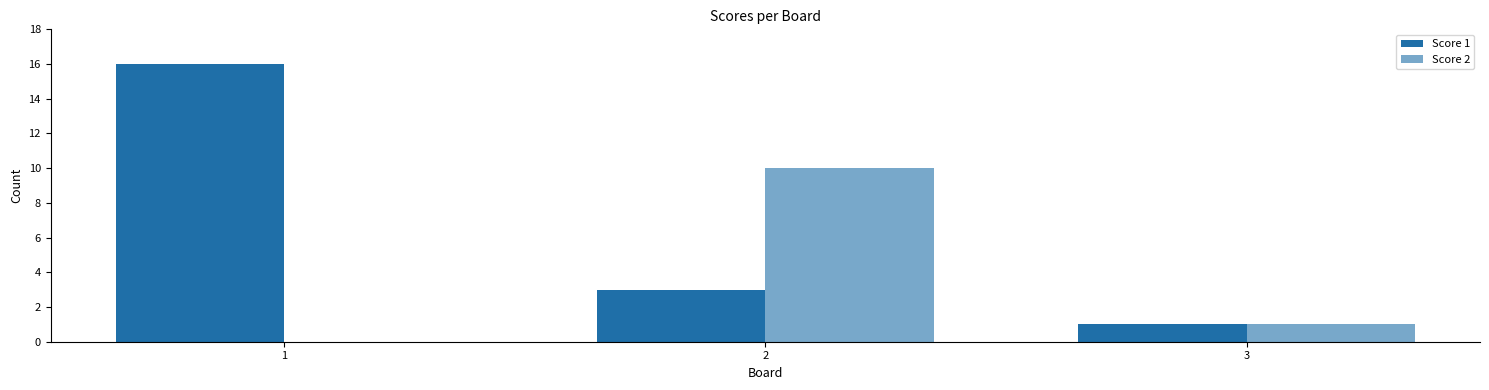

Which category has the highest value in the Score 1 series?

1